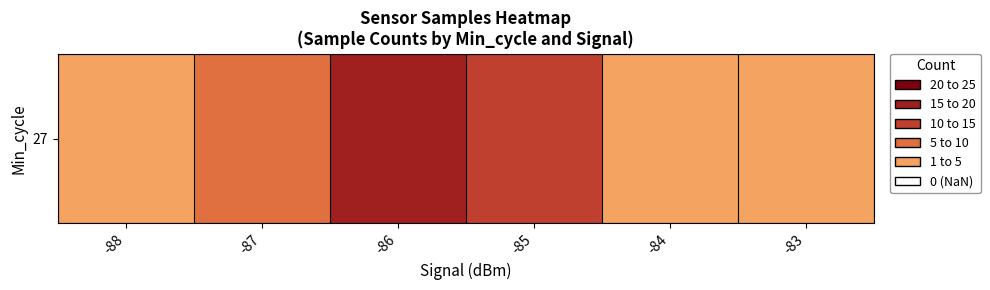

How many values exceed 9?

2